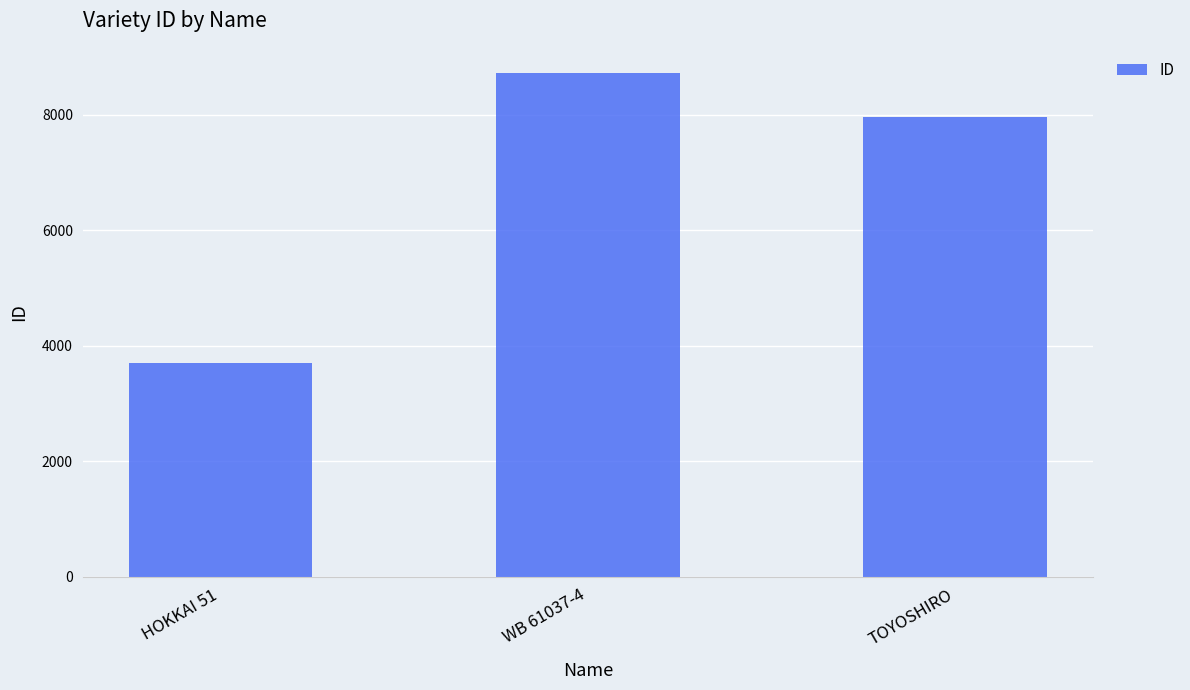

Are the bars horizontal?

No